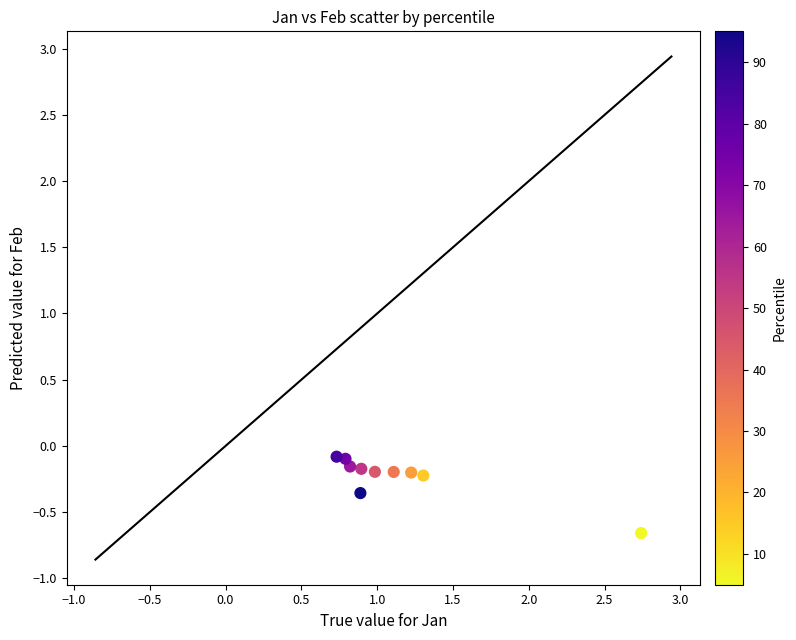

What is the range of Y values (max minus min)?

0.6